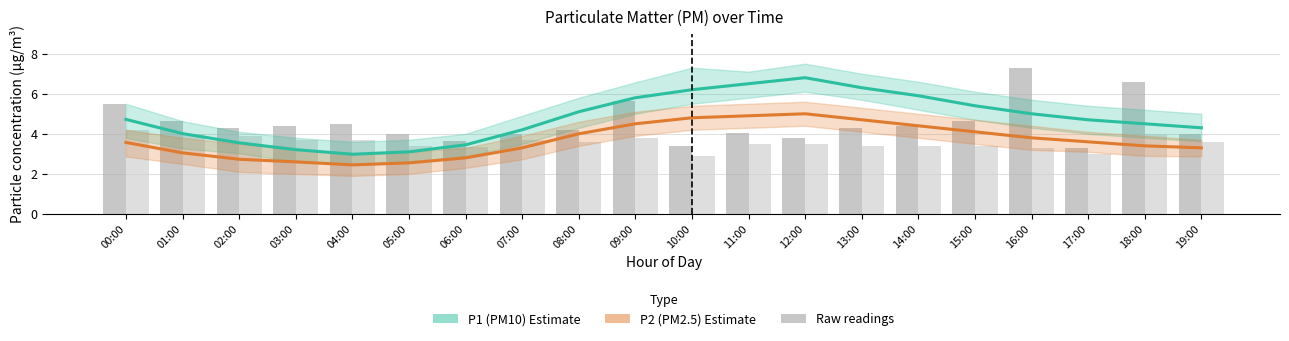

What is the smallest value displayed?

2.5